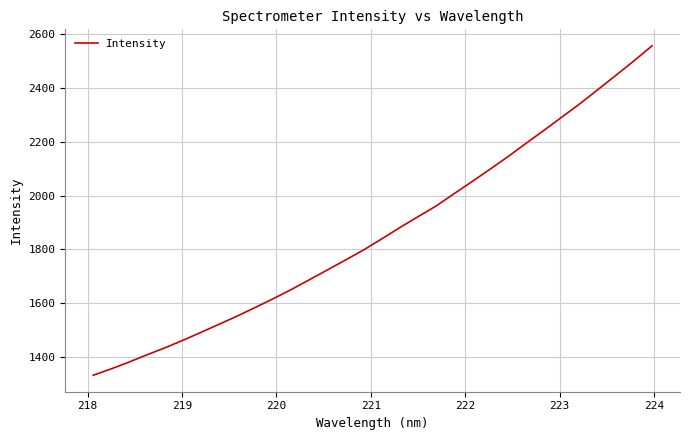

What is the minimum value shown in the chart?

1331.9